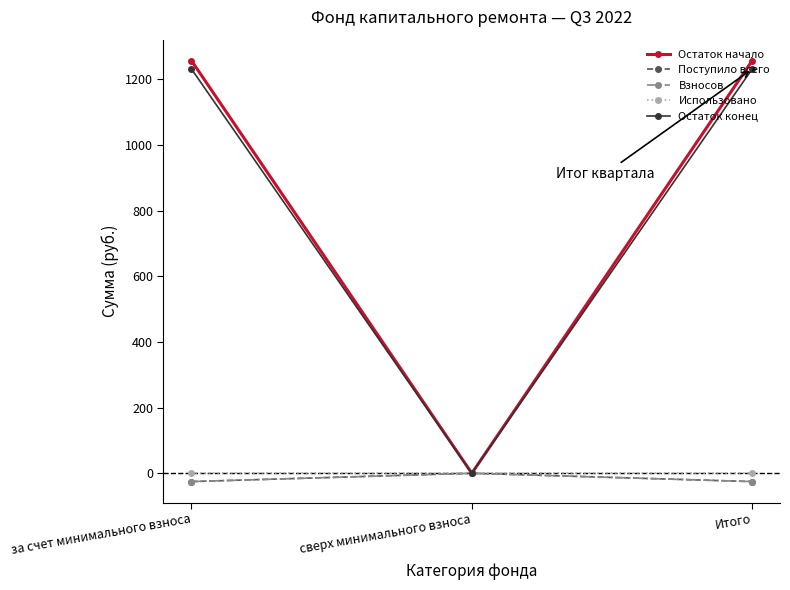

Is this an area chart (filled region under the line)?

No